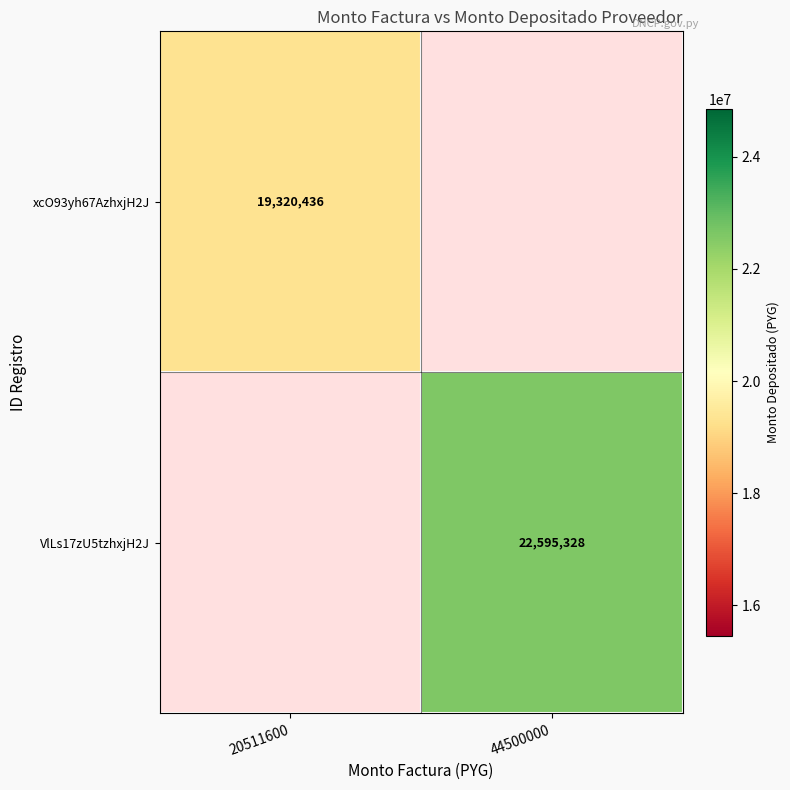

Is it true that xcO93yh67AzhxjH2J equals 9481584 at 20511600?

False